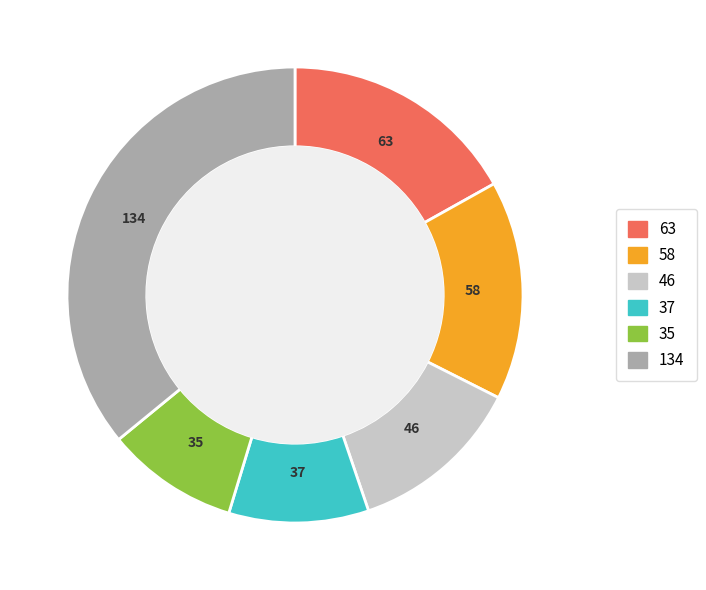

Does any single category account for the majority?

No